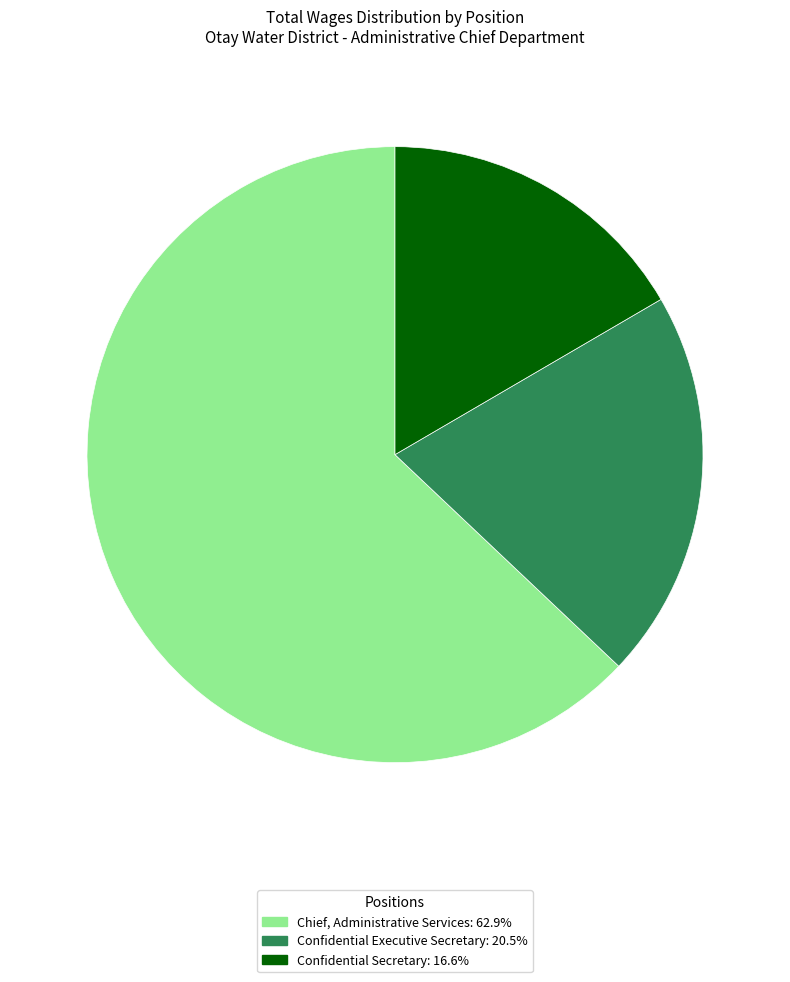

Between Confidential Secretary and Chief, Administrative Services, which is larger?

Chief, Administrative Services